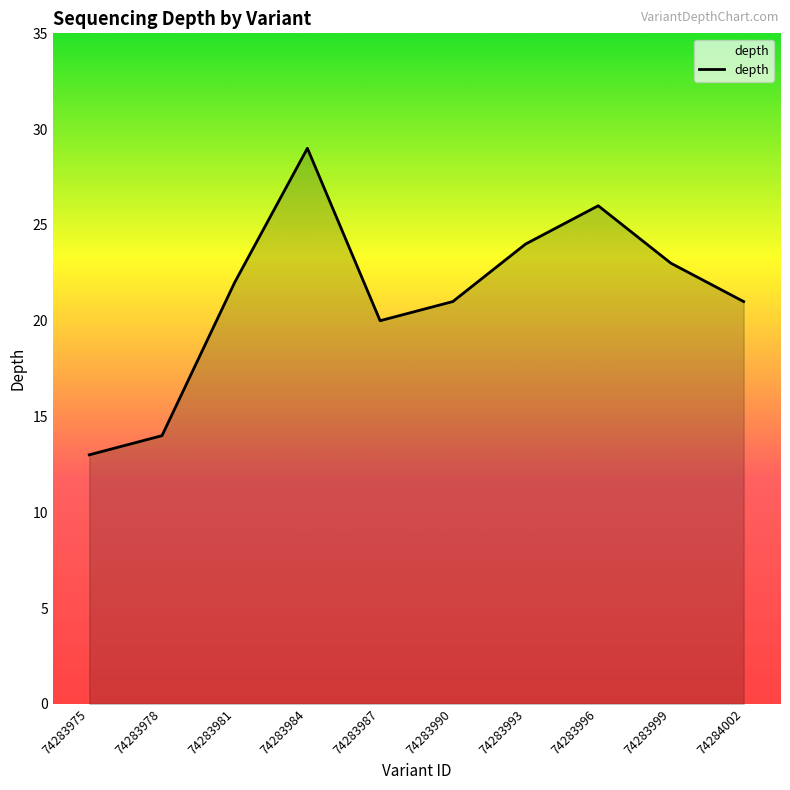

Which label corresponds to the smallest value in the chart?

74283975